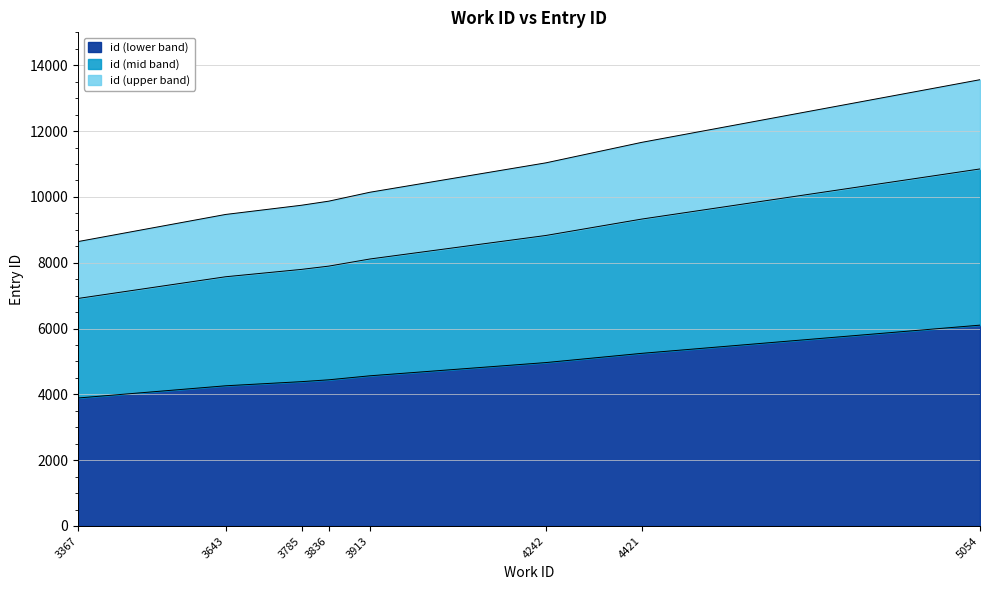

What is the smallest value displayed?

3888.9